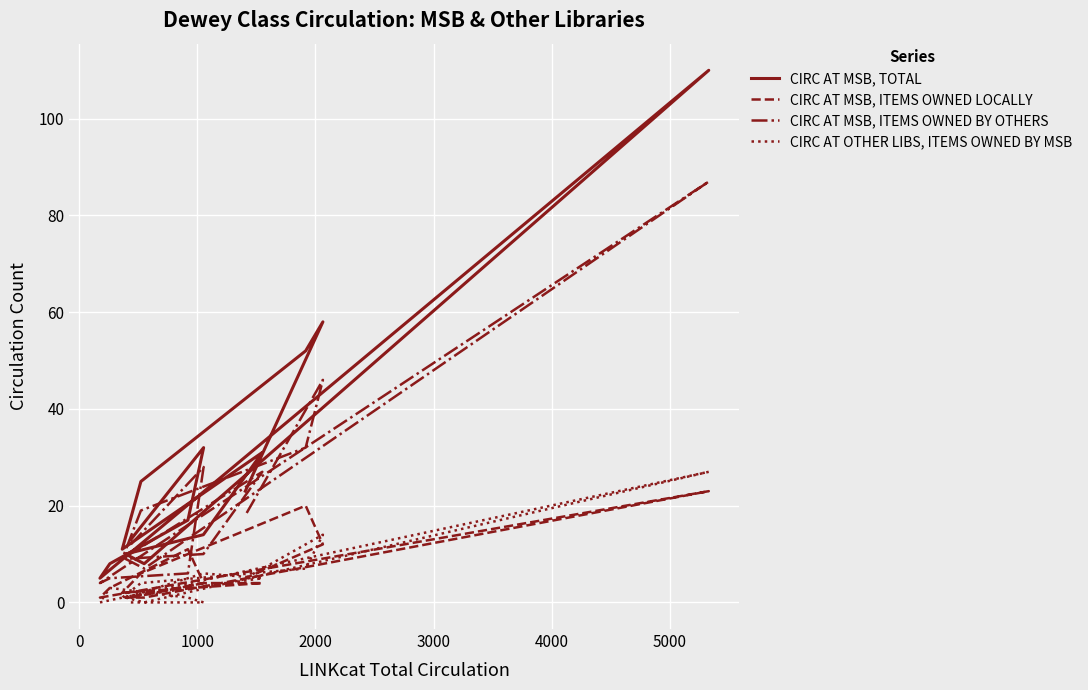

How many lines are shown in the chart?

4